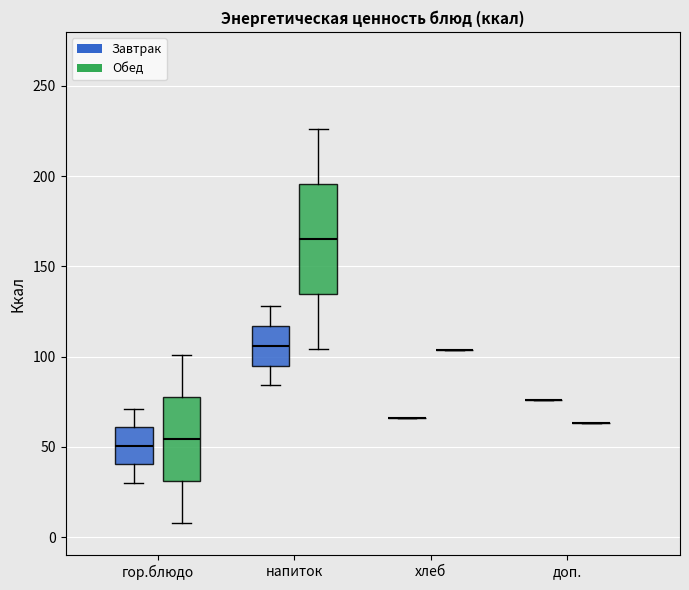

Which box is the tallest, from its lower edge to its upper edge?

напиток (Обед)